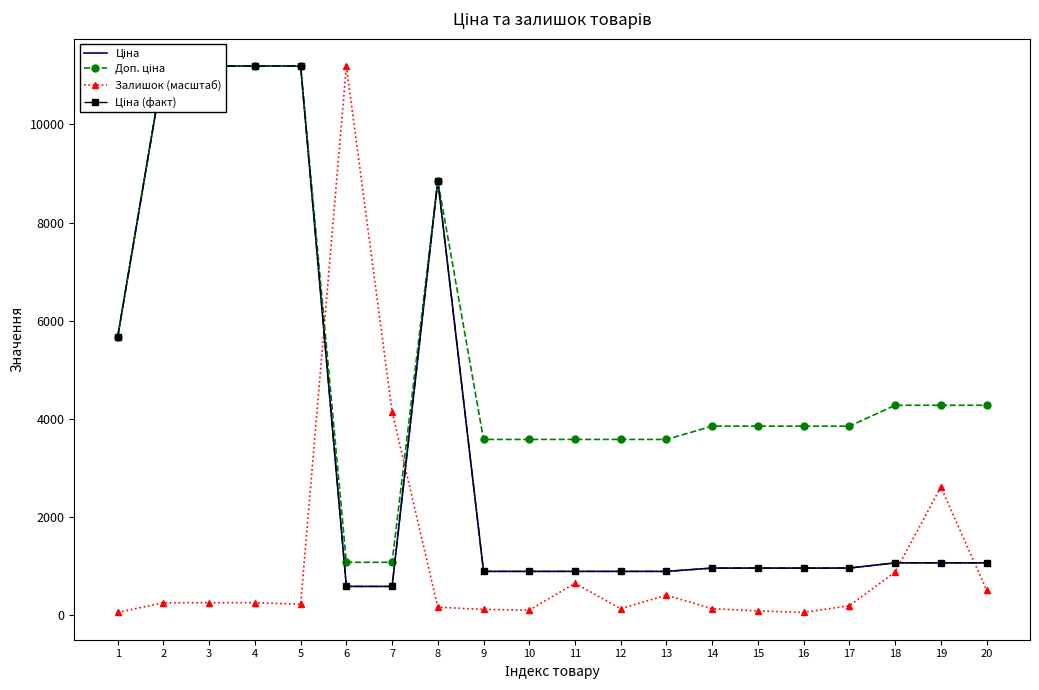

How many data points does each series have?

20